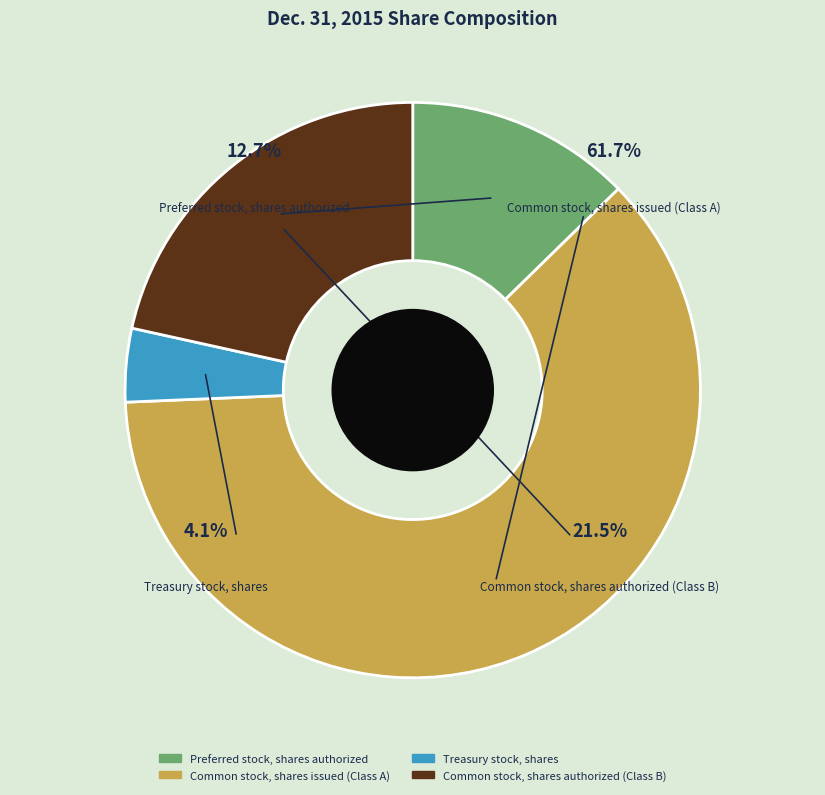

To the nearest percent, what portion does Treasury stock, shares represent?

4%